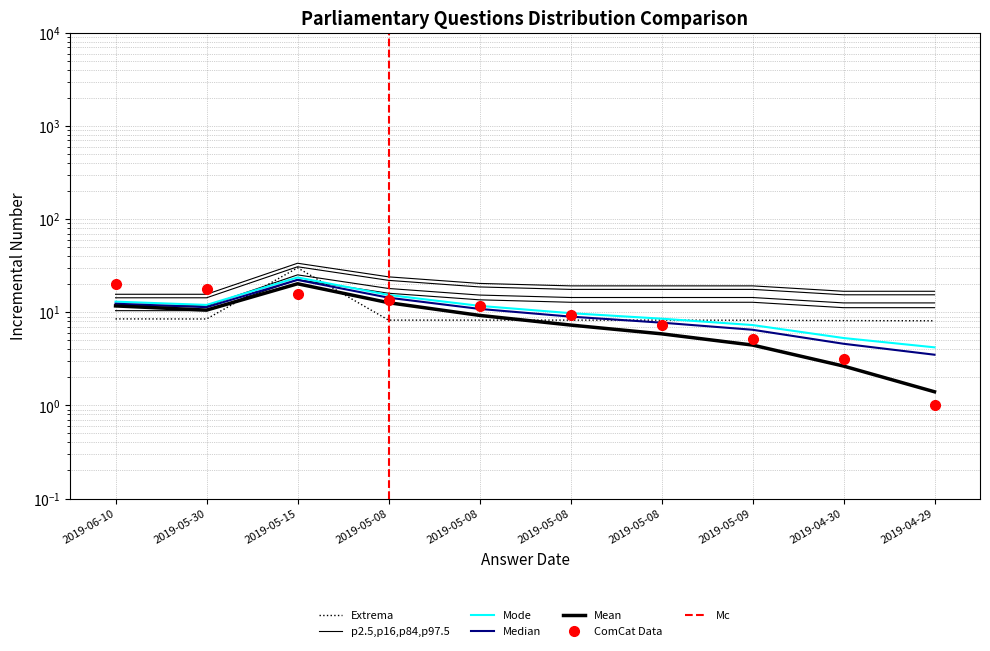

The value of answering dept id at 2019-04-29 is 11.2. True or false?

True